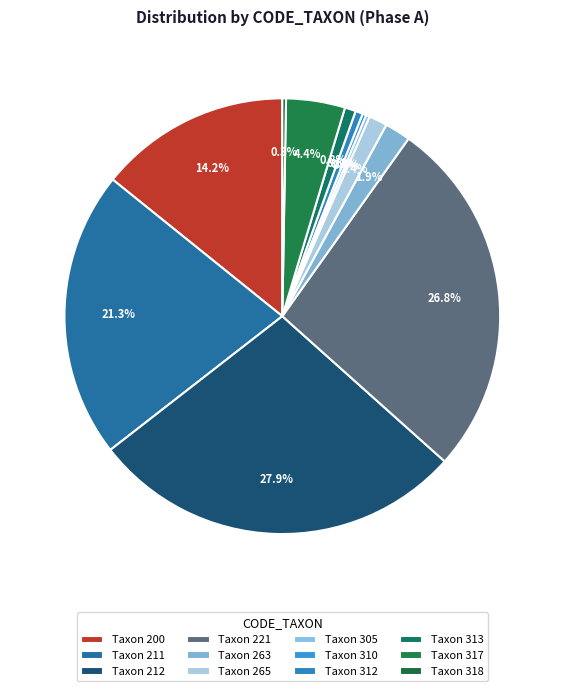

How many segments does this pie chart have?

12